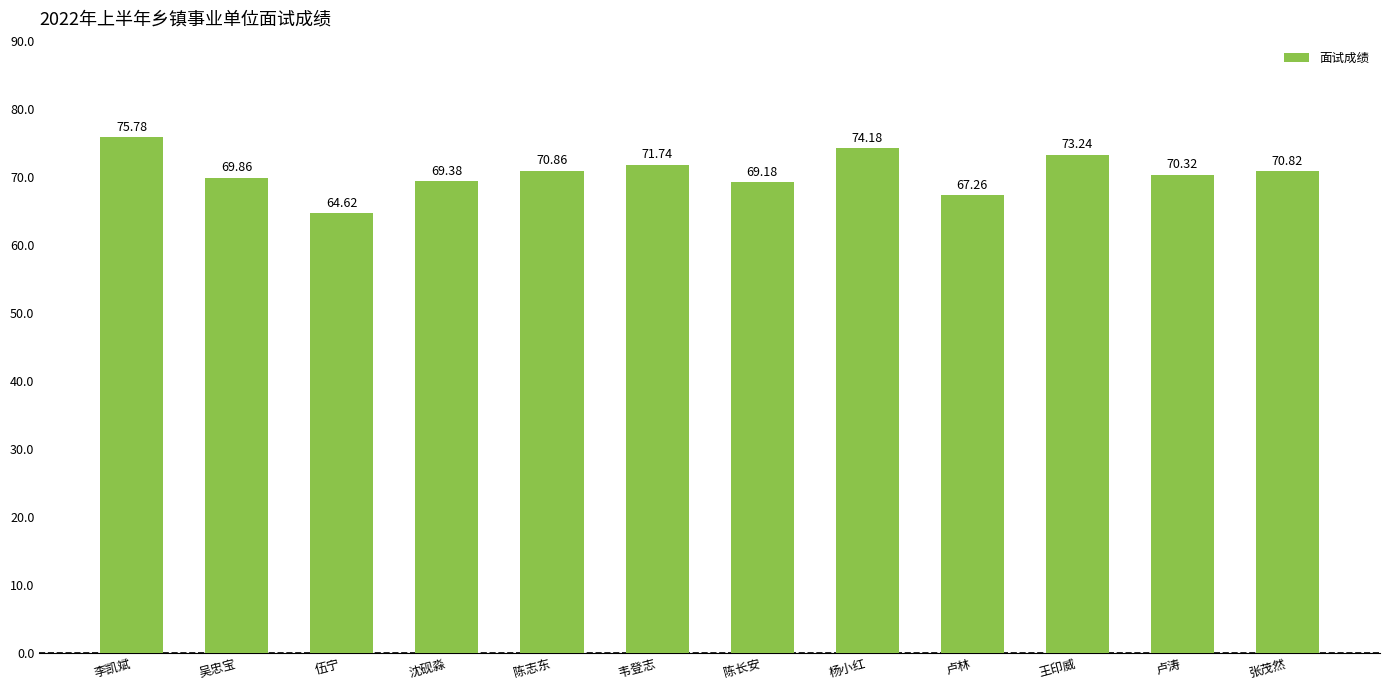

Rank the categories by value from highest to lowest.

李凯斌, 杨小红, 王印威, 韦登志, 陈志东, 张茂然, 卢涛, 吴忠宝, 沈砚淼, 陈长安, 卢林, 伍宁